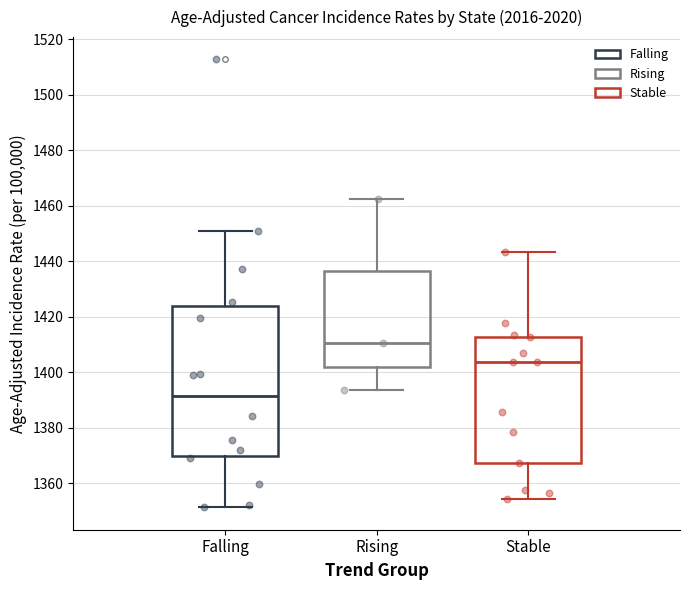

Reading left to right, read every box against the y-axis: the position of its median line, the range the box covers, and the ends of its whiskers. The values are not printed on the chart, so give them approximately, as read against the axis.

Falling: median 1392, box 1370 to 1424, whiskers 1352 to 1450
Rising: median 1410, box 1402 to 1436, whiskers 1394 to 1462
Stable: median 1404, box 1368 to 1412, whiskers 1354 to 1444